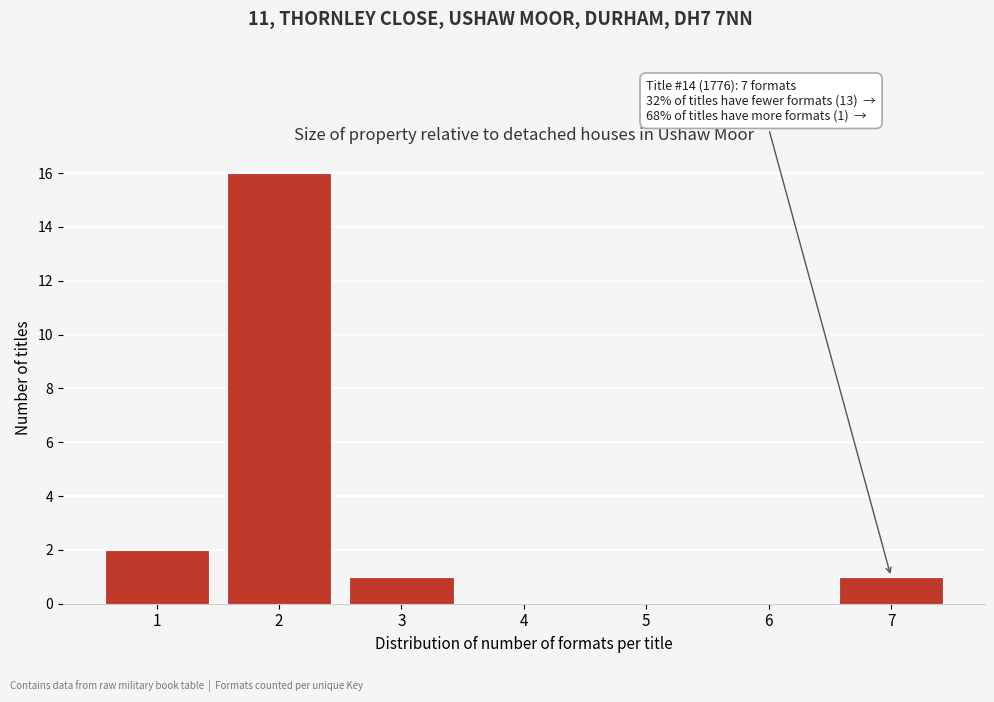

Over which range of the x-axis is the bar tallest?

1.5 to 2.5